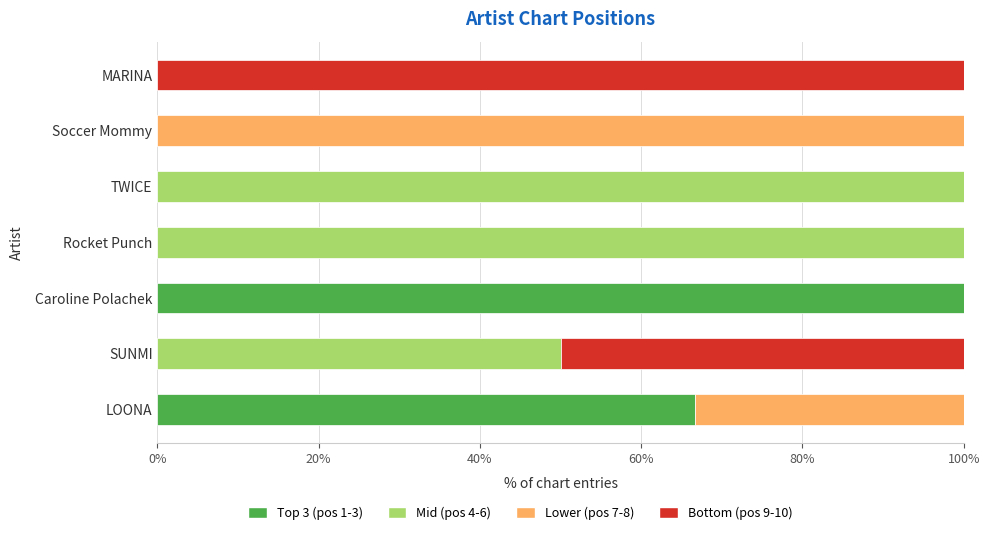

What are all the series names shown in the legend?

Top 3 (pos 1-3), Mid (pos 4-6), Lower (pos 7-8), Bottom (pos 9-10)